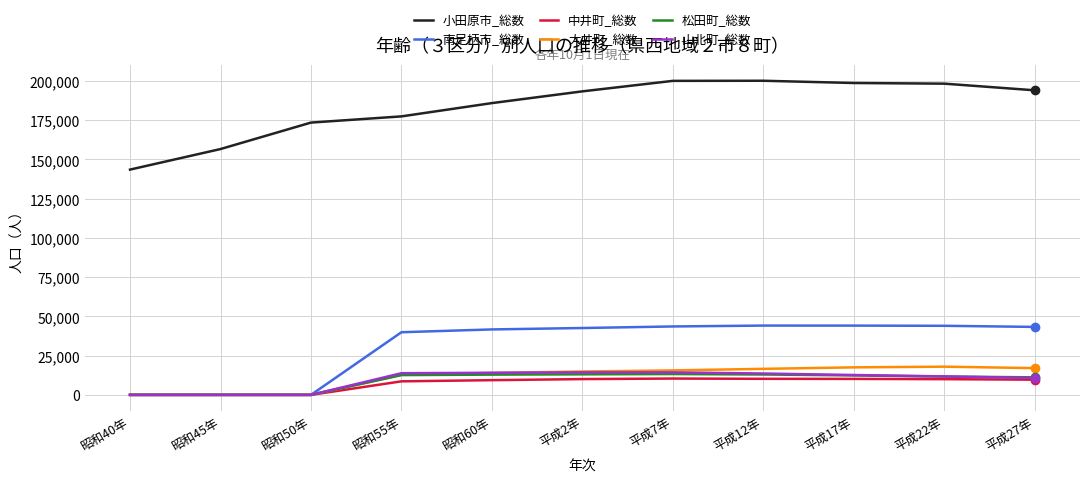

Does the chart display data point markers on the line(s)?

No